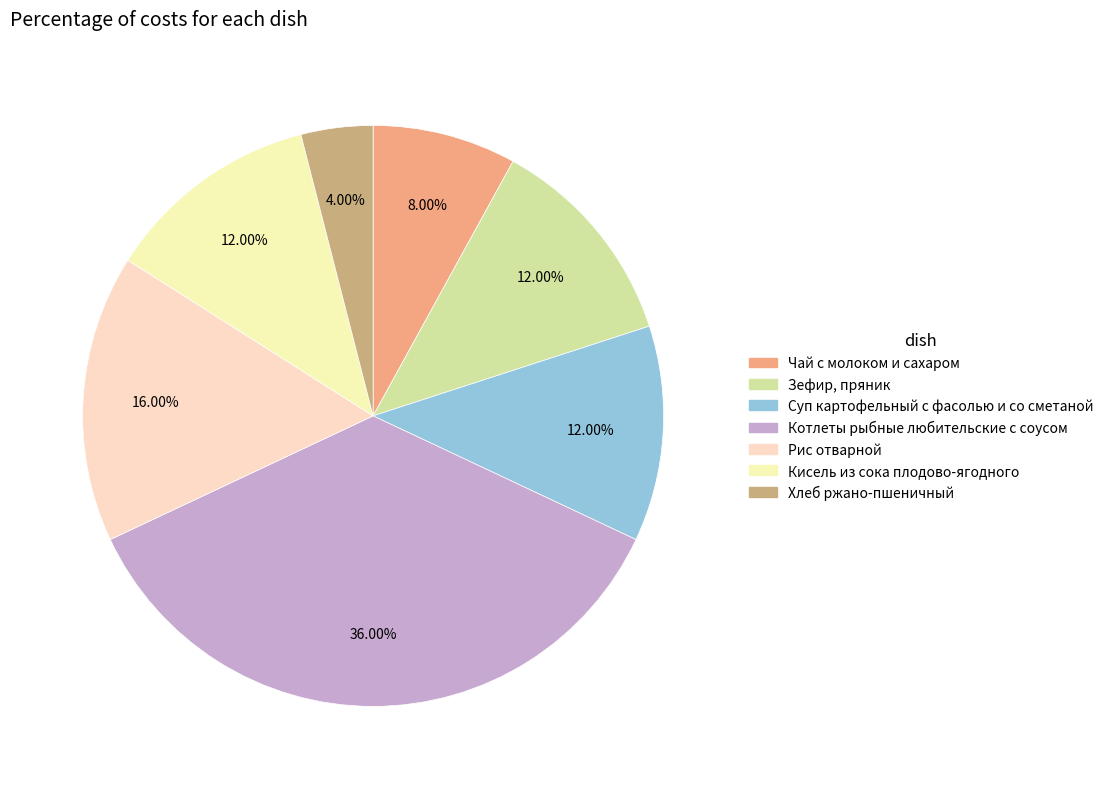

Is it true that Зефир, пряник is 19% of the pie?

False